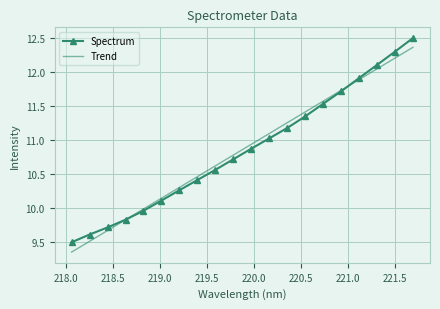

What is the greatest value displayed?

12.5